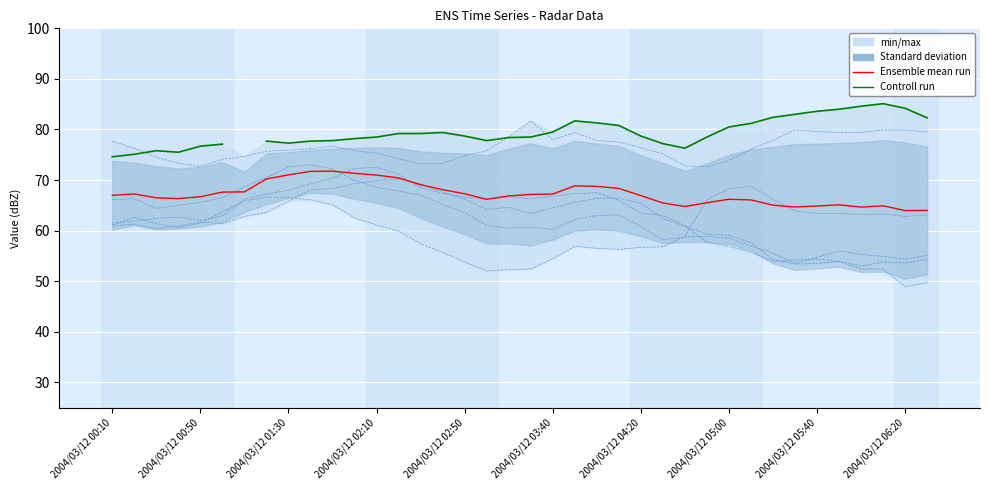

At how many categories does at least one series exceed 69?

38